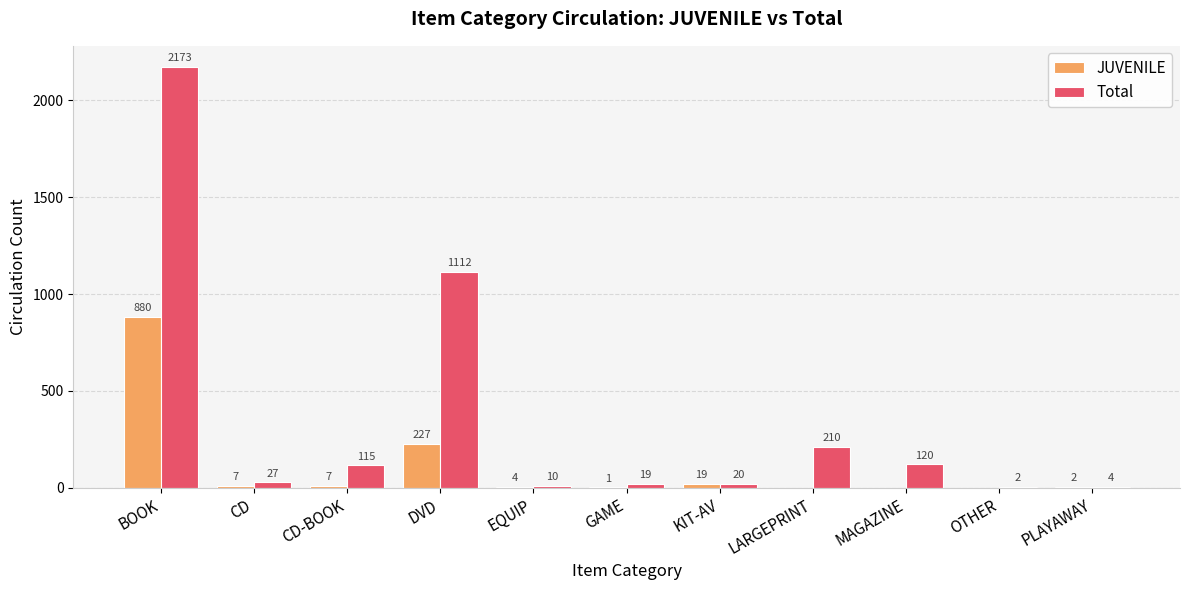

Where does the JUVENILE series first go above 4?

BOOK